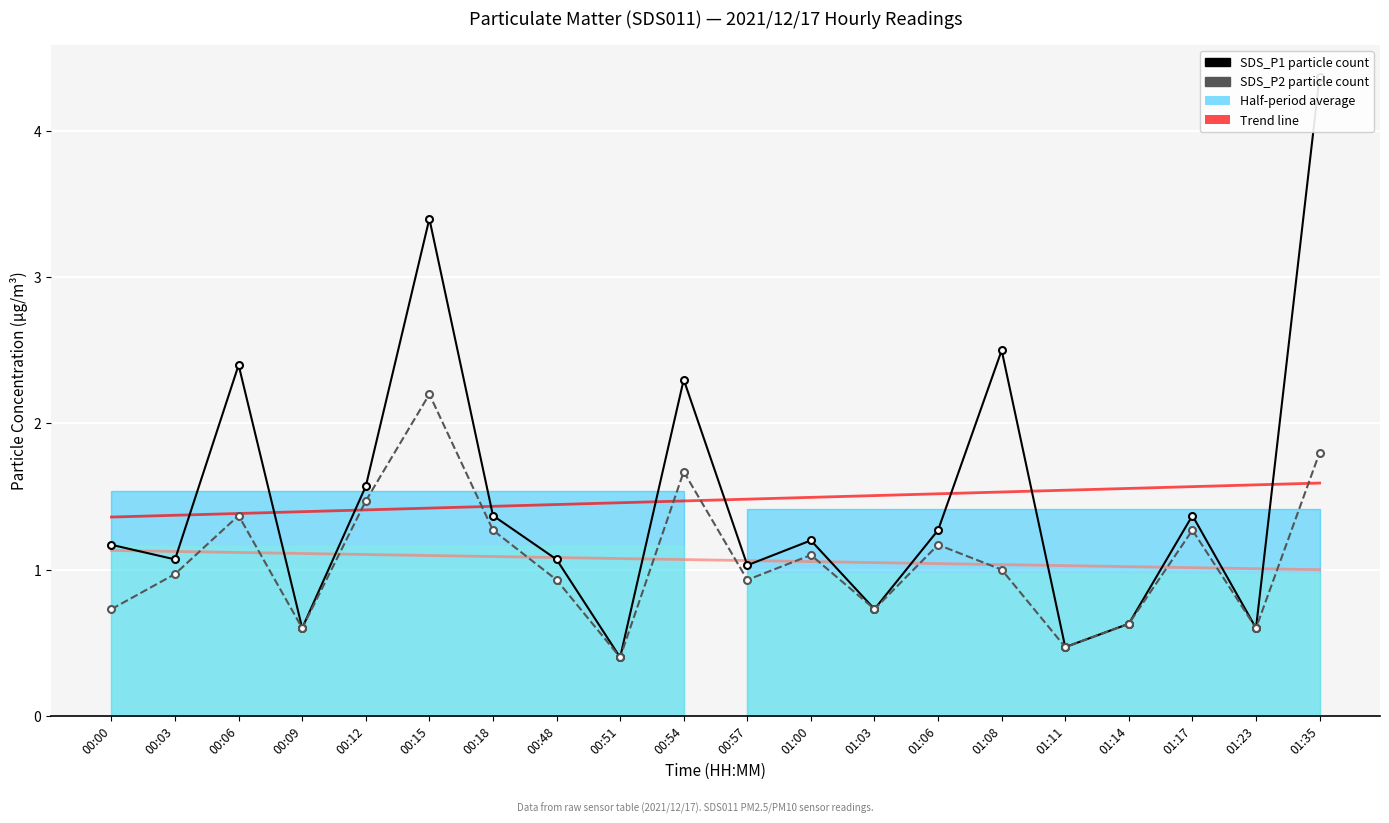

What is the spread (max minus min) of values at 00:51?

1.1